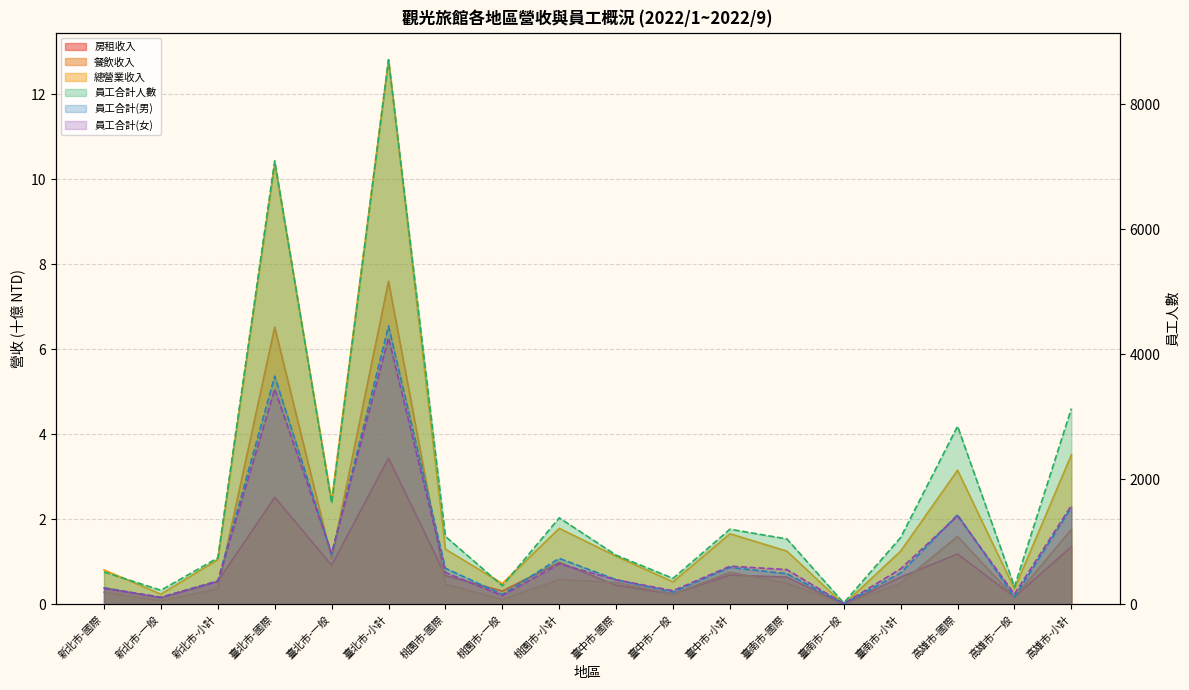

True or false: 總營業收入 has a value of 2.0 at 臺中市-國際.

False